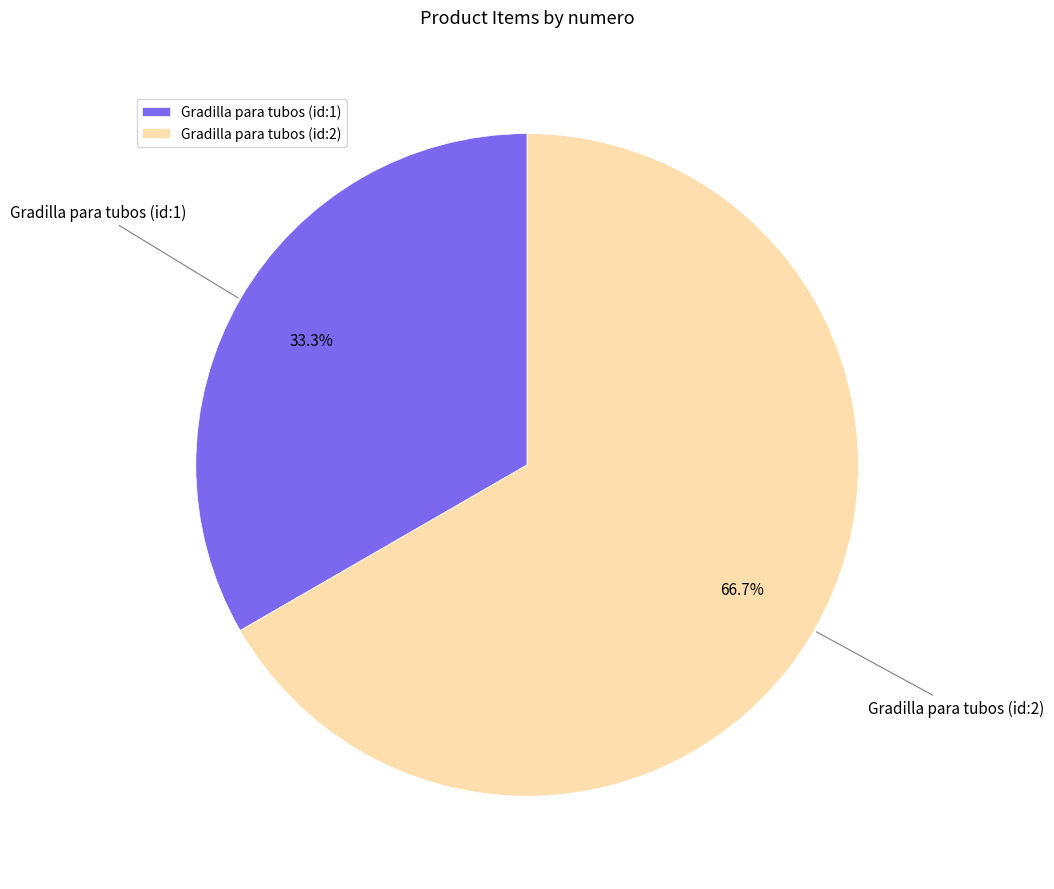

To the nearest percent, what is the difference between the largest and smallest slice percentages?

33%